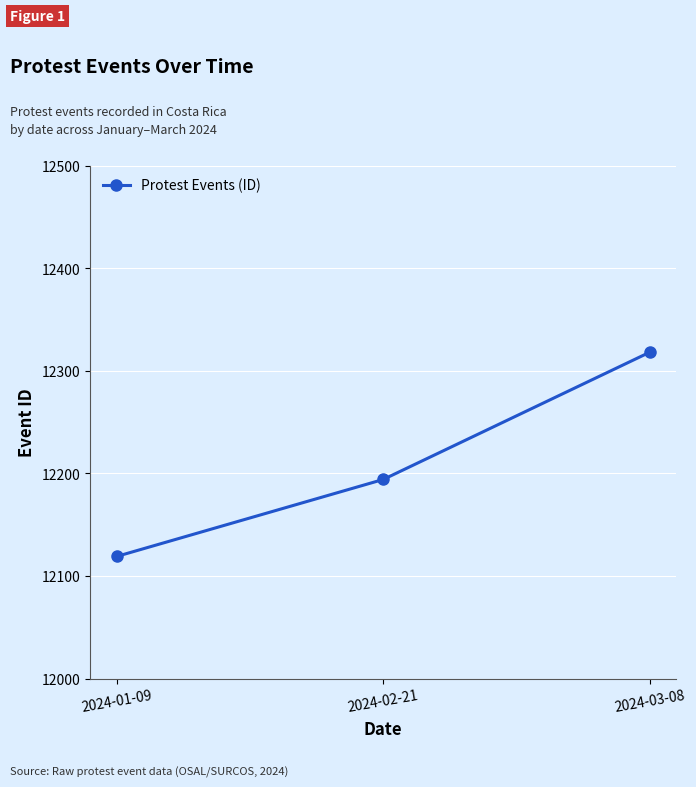

Which has a higher value, 2024-03-08 or 2024-01-09?

2024-03-08